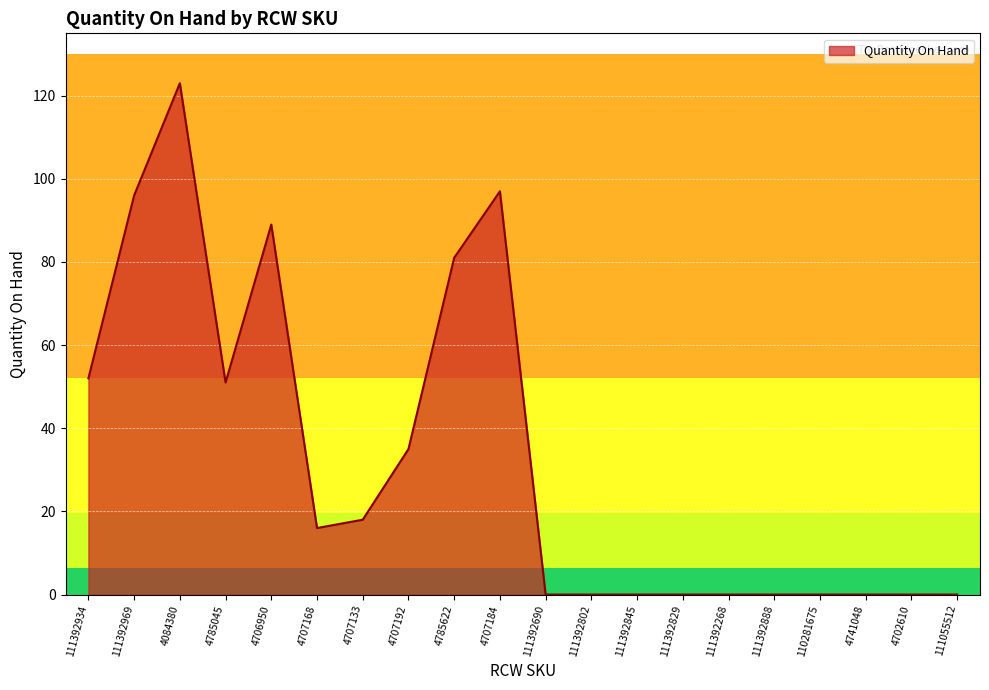

What is the maximum value shown in the chart?

123